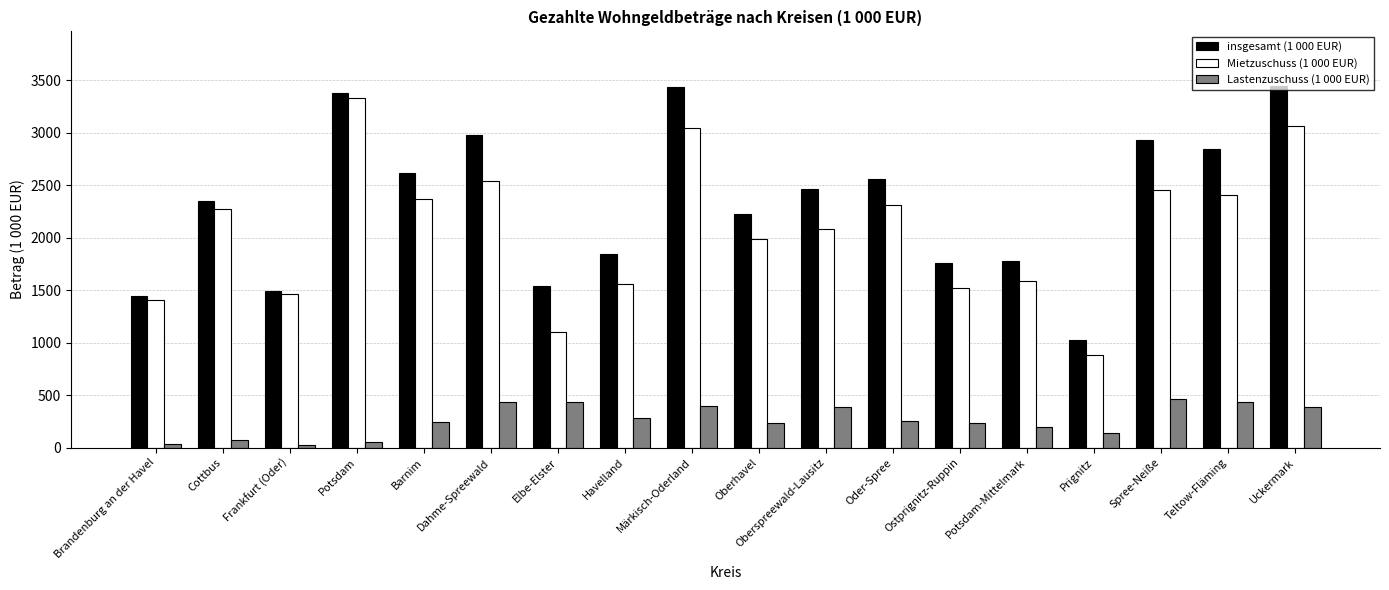

How many groups of bars are there?

18